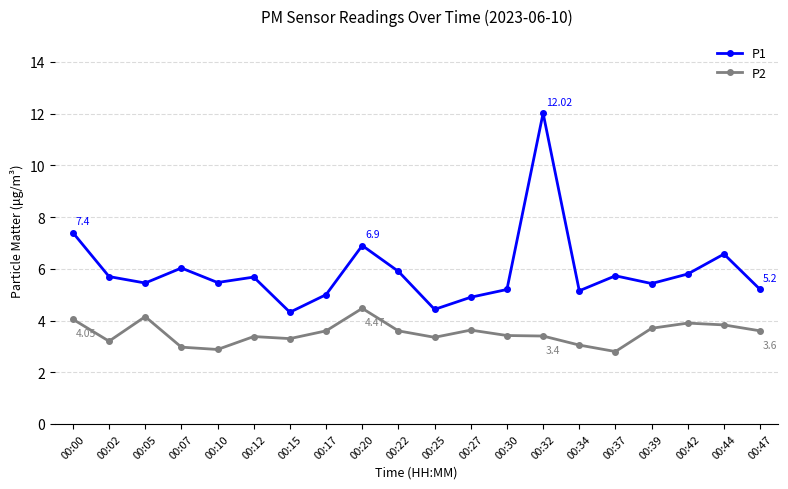

Count the number of data series in this chart.

2